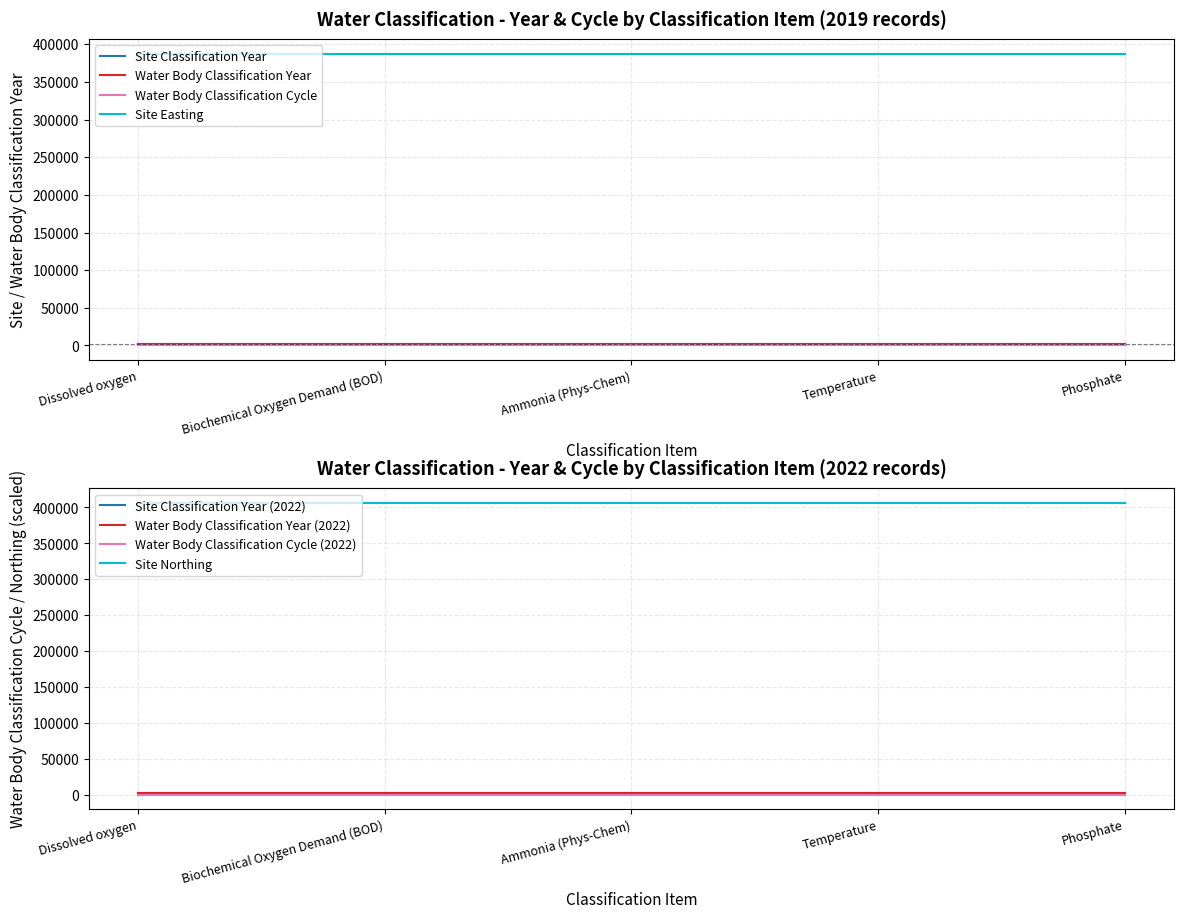

What is the label of the 1st point from the left?

Dissolved oxygen